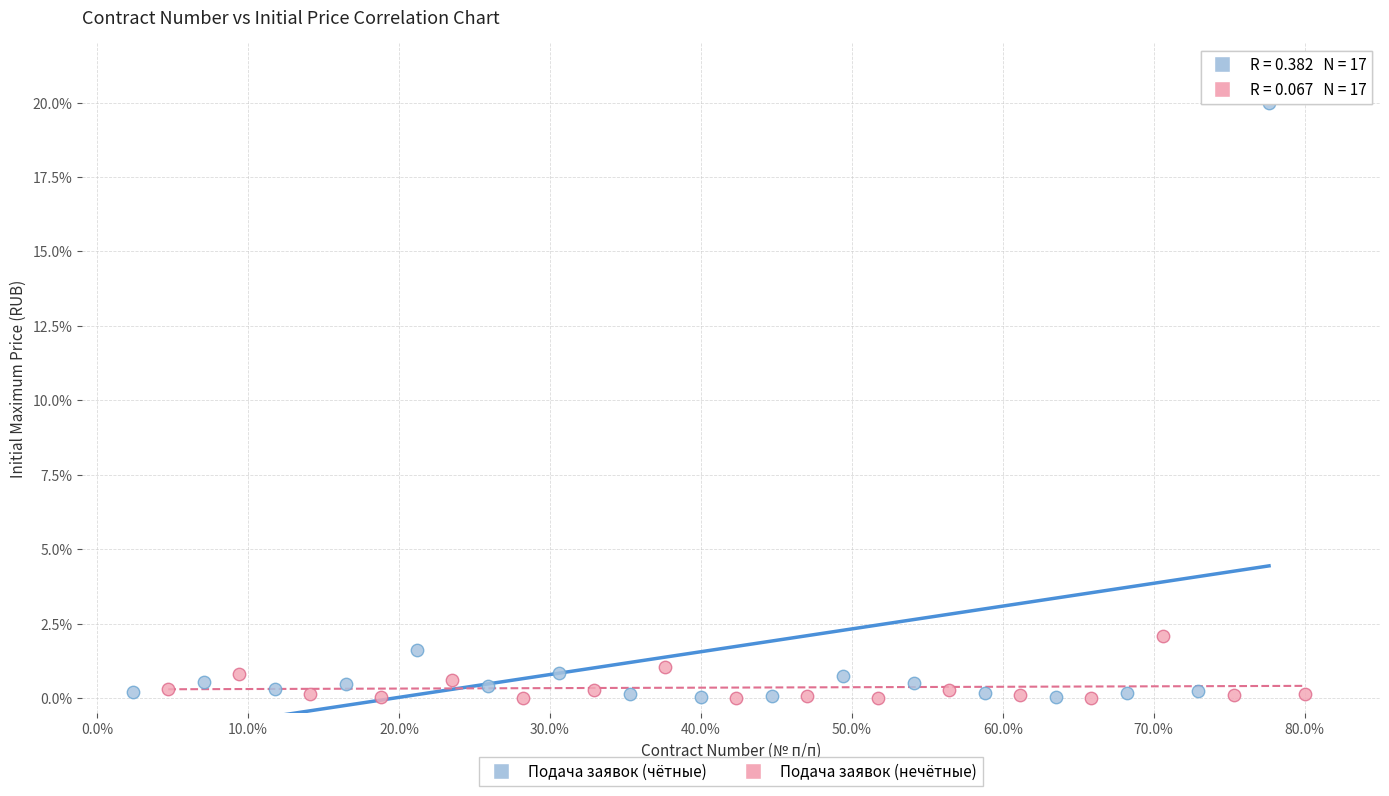

Which series has the largest Y range (max minus min)?

Подача заявок (чётные)